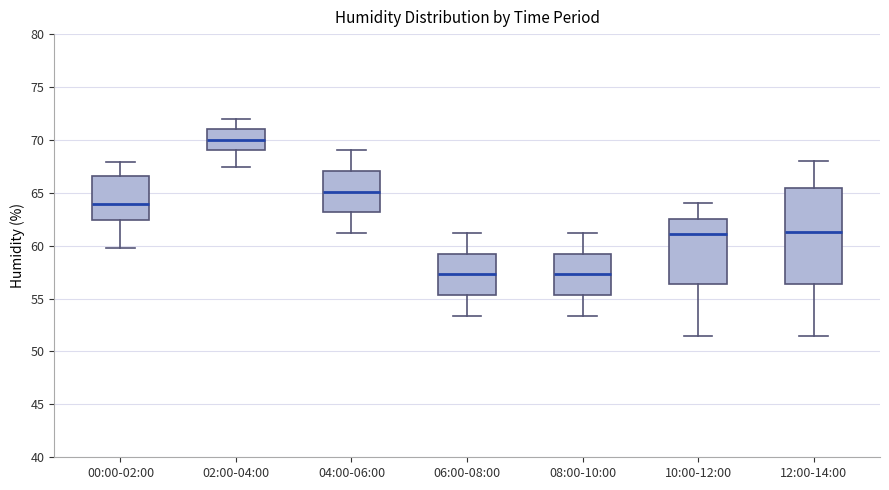

Comparing the boxes themselves (not the whiskers), which one is the tallest?

12:00-14:00